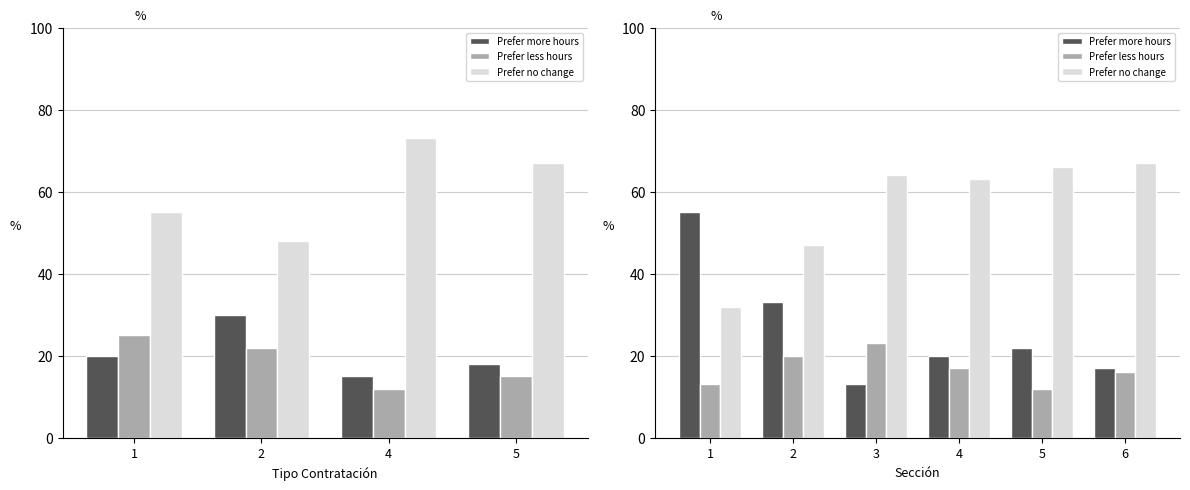

True or false: Prefer less hours has a value of 26 at 2.

False